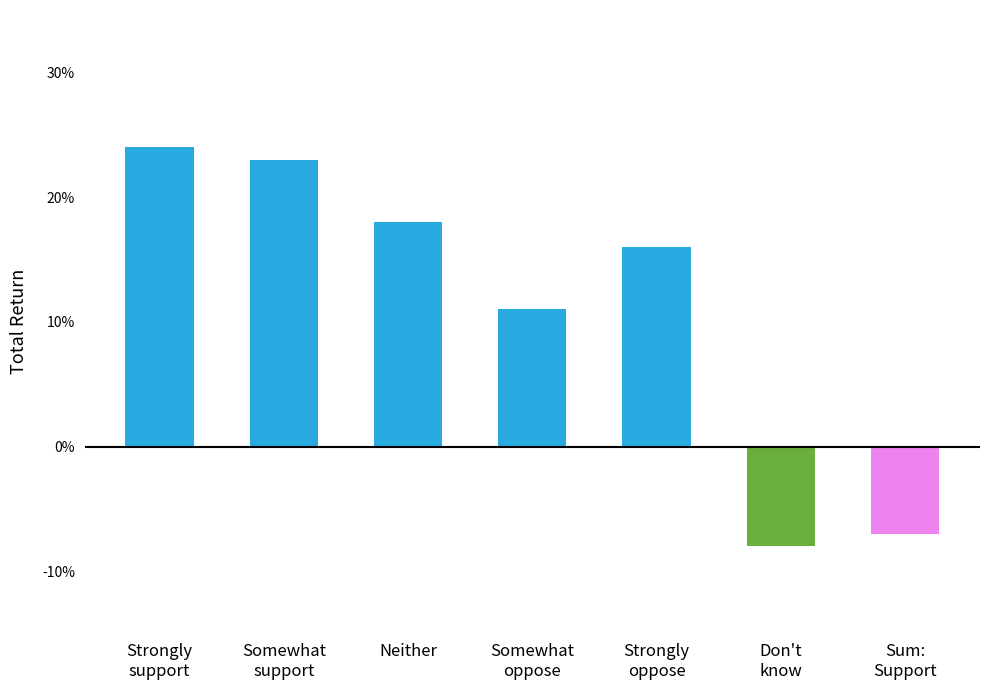

What is the label of the 4th bar from the left?

Somewhat
oppose